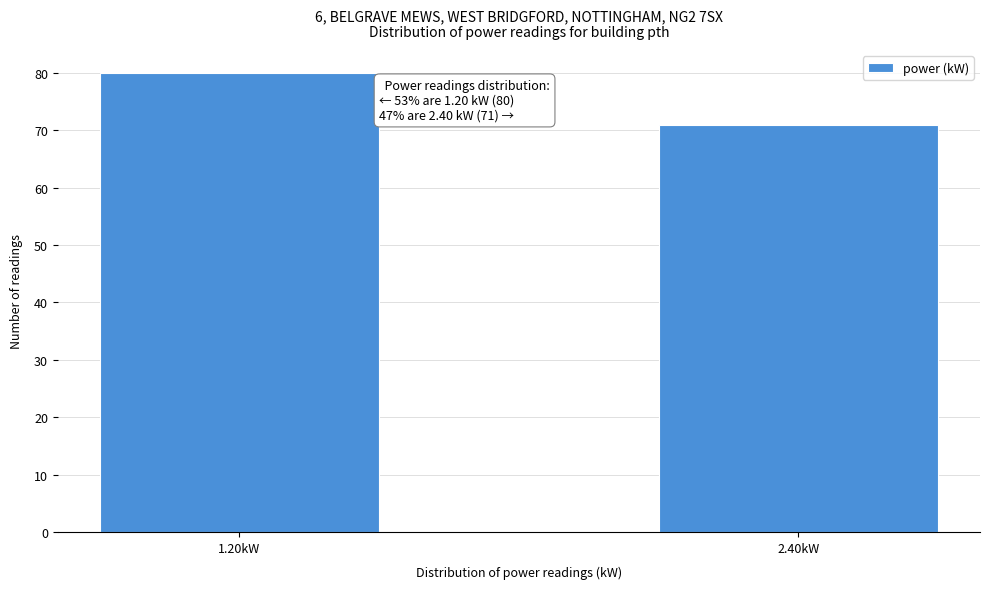

Reading right to left, extract all data points from this chart.

71	80